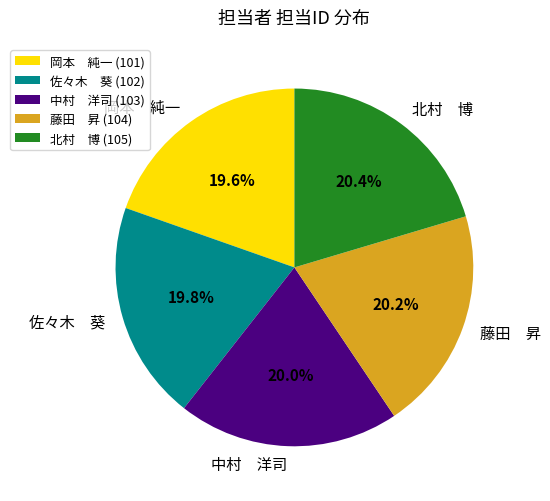

What percentage is NOT represented by 岡本 純一?

80.4%